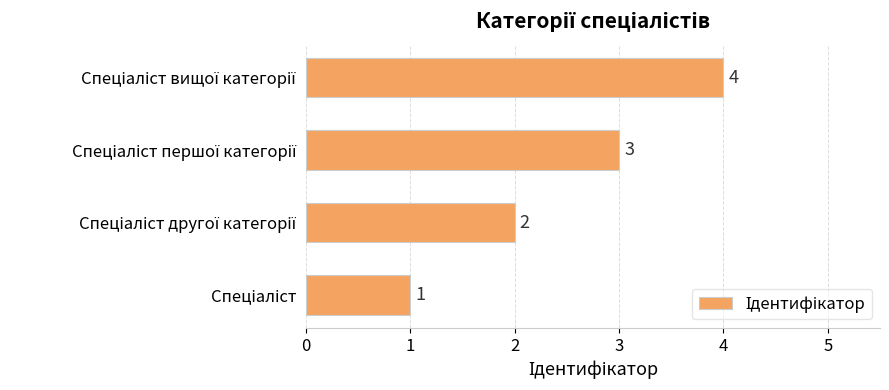

Count the values in the range 2 to 4.

3